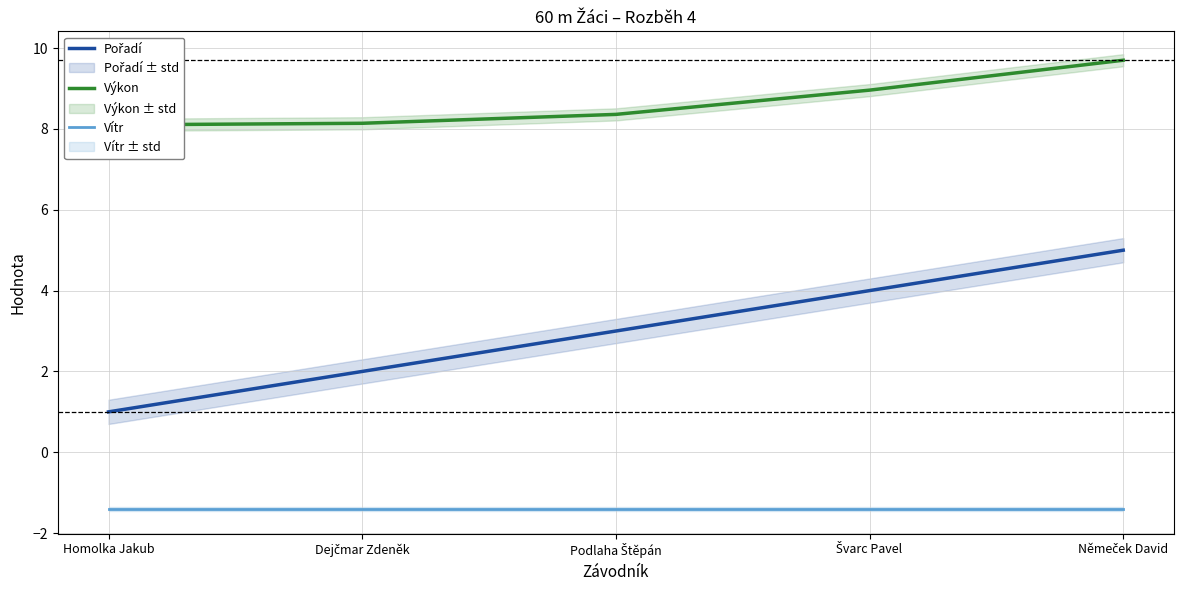

What position from the right is Podlaha Štěpán?

3